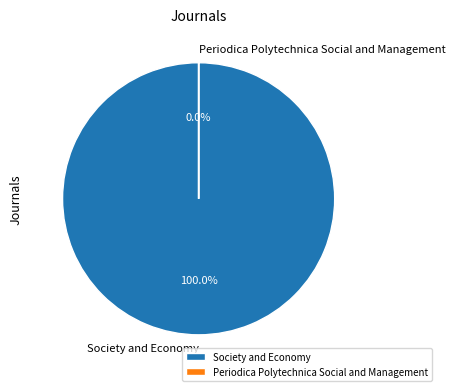

Which slice is the largest?

Society and Economy